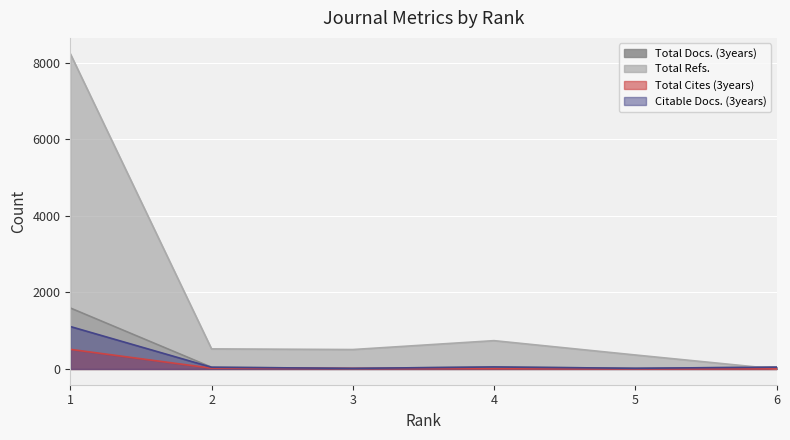

Rank the series at 5 from highest to lowest value.

Total Refs., Total Docs. (3years), Citable Docs. (3years), Total Cites (3years)